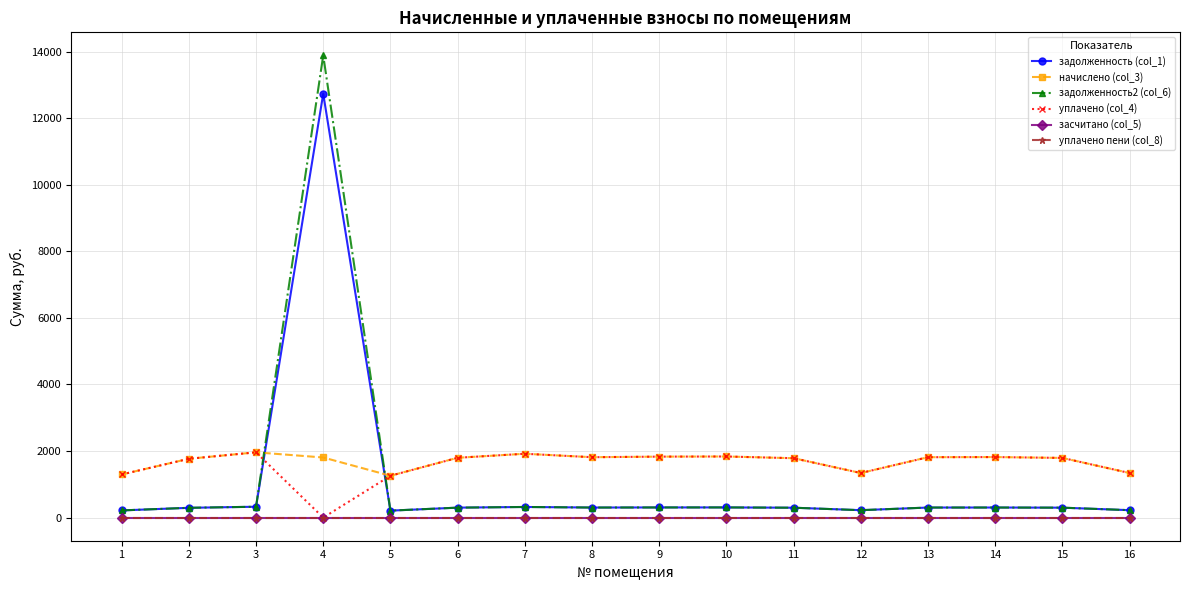

Is the value of задолженность2 (col_6) at 6 greater than the value of уплачено (col_4) at 10?

No